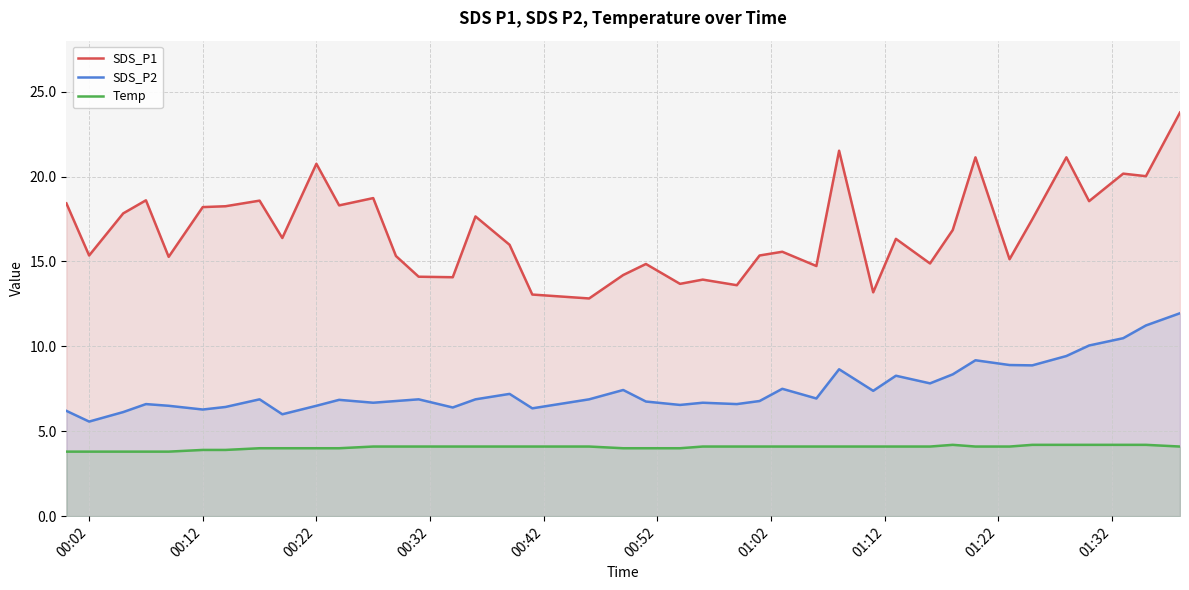

True or false: SDS_P2 and Temp cross at least once.

False